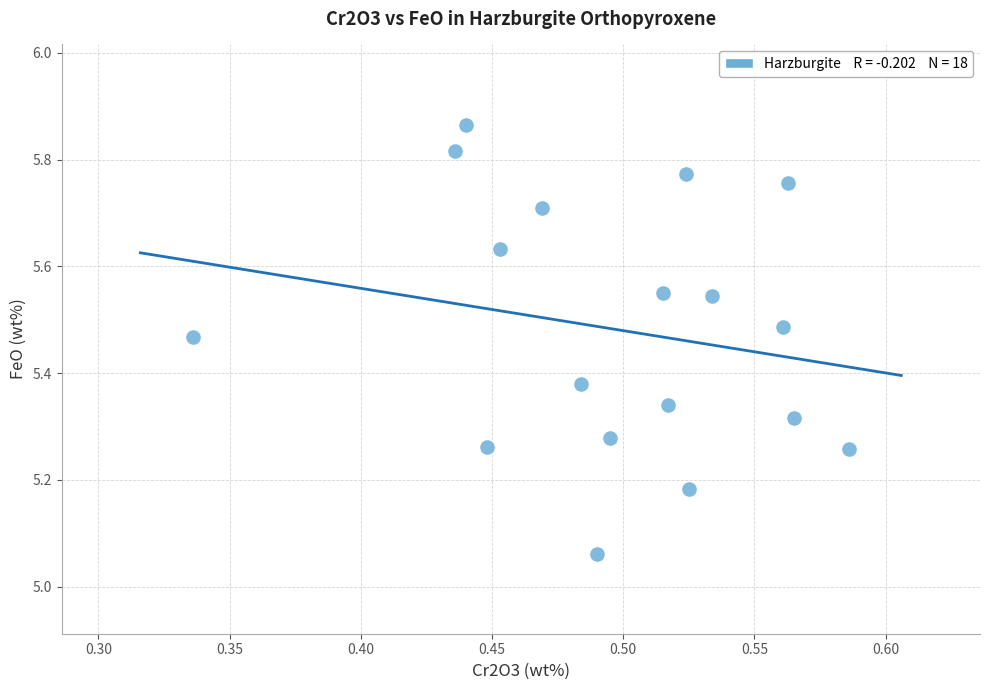

What is the range of Y values (max minus min)?

0.8